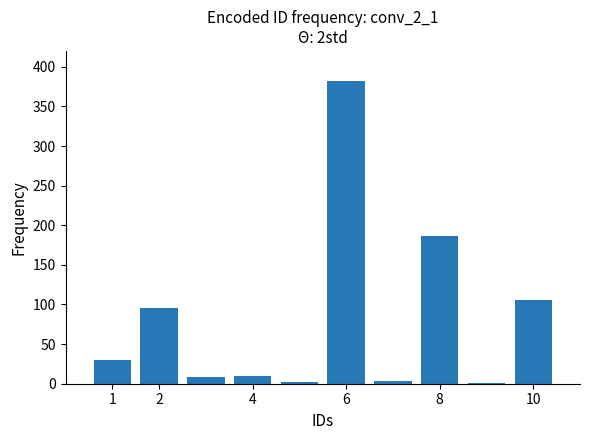

What is the greatest value displayed?

382